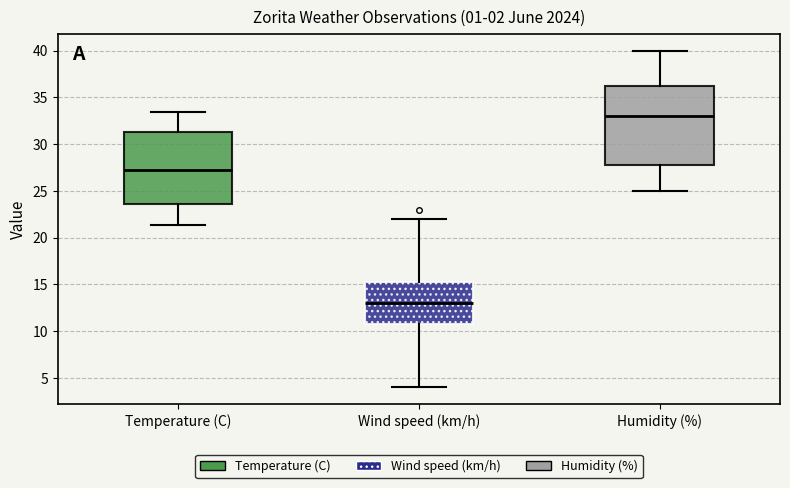

Reading left to right, transcribe this box plot: for each box, give where its median line is, the range the box spans, and where its two whiskers end, as read against the y-axis. The values are not printed on the chart, so give them approximately, as read against the axis.

Temperature (C): median 27.0, box 23.5 to 31.5, whiskers 21.5 to 33.5
Wind speed (km/h): median 13.0, box 11.0 to 15.5, whiskers 4.0 to 22.0
Humidity (%): median 33.0, box 28.0 to 36.5, whiskers 25.0 to 40.0